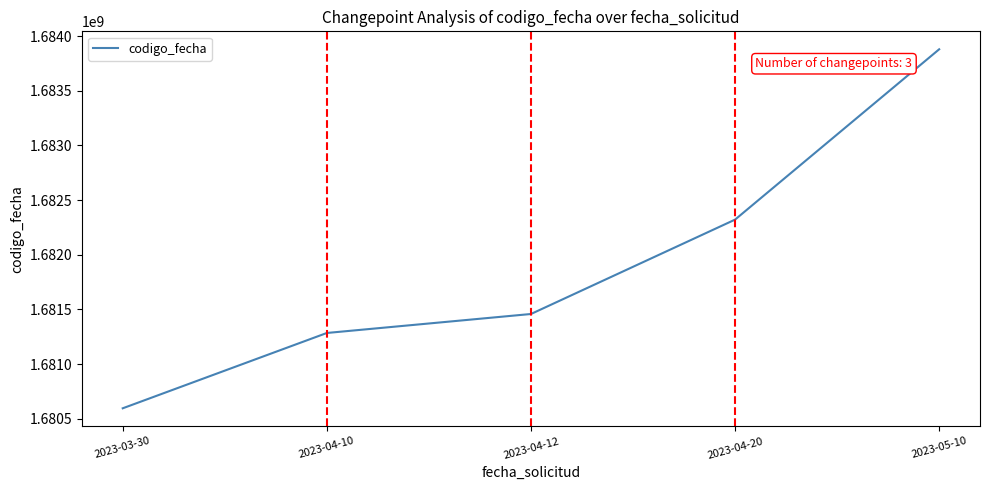

At which category does the chart reach its minimum across all series?

2023-03-30